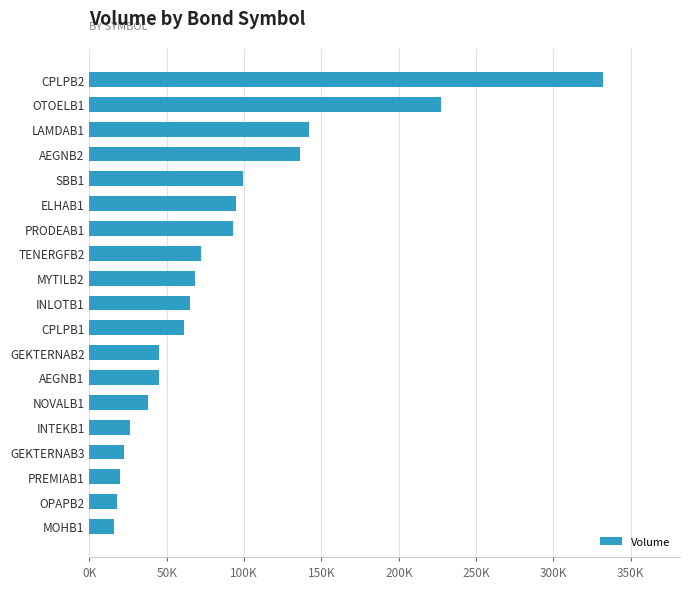

What is the smallest value displayed?

16000